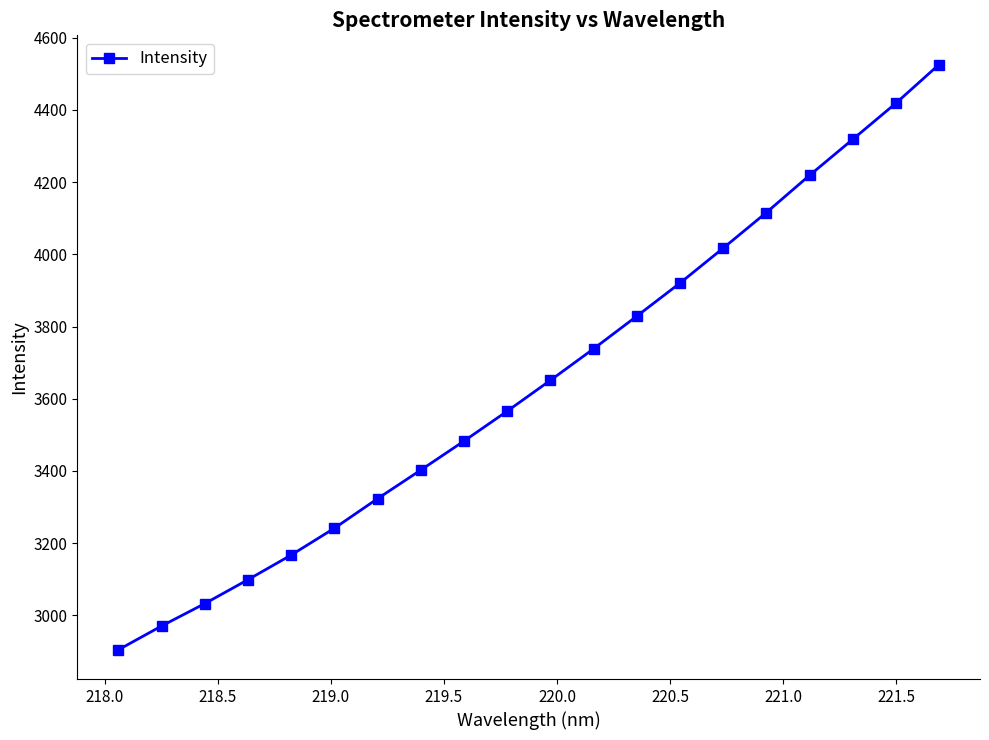

What is the minimum value shown in the chart?

2904.7